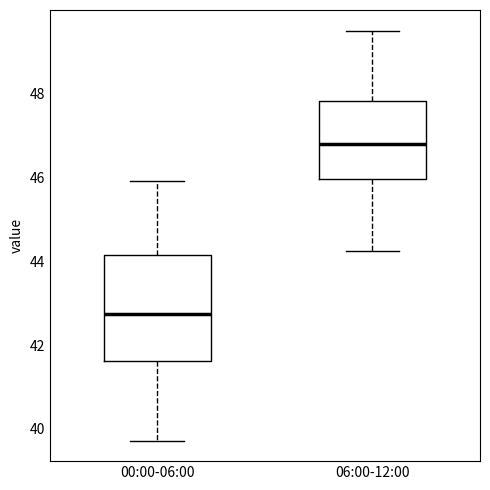

Reading left to right, transcribe this box plot: for each box, give where its median line is, the range the box spans, and where its two whiskers end, as read against the y-axis. The values are not printed on the chart, so give them approximately, as read against the axis.

00:00-06:00: median 42.8, box 41.6 to 44.2, whiskers 39.8 to 46.0
06:00-12:00: median 46.8, box 46.0 to 47.8, whiskers 44.2 to 49.6